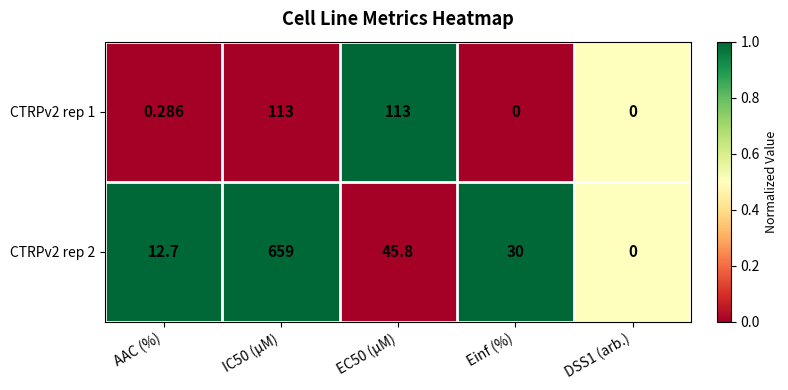

At which category is the sum across all series the highest?

IC50 (µM)